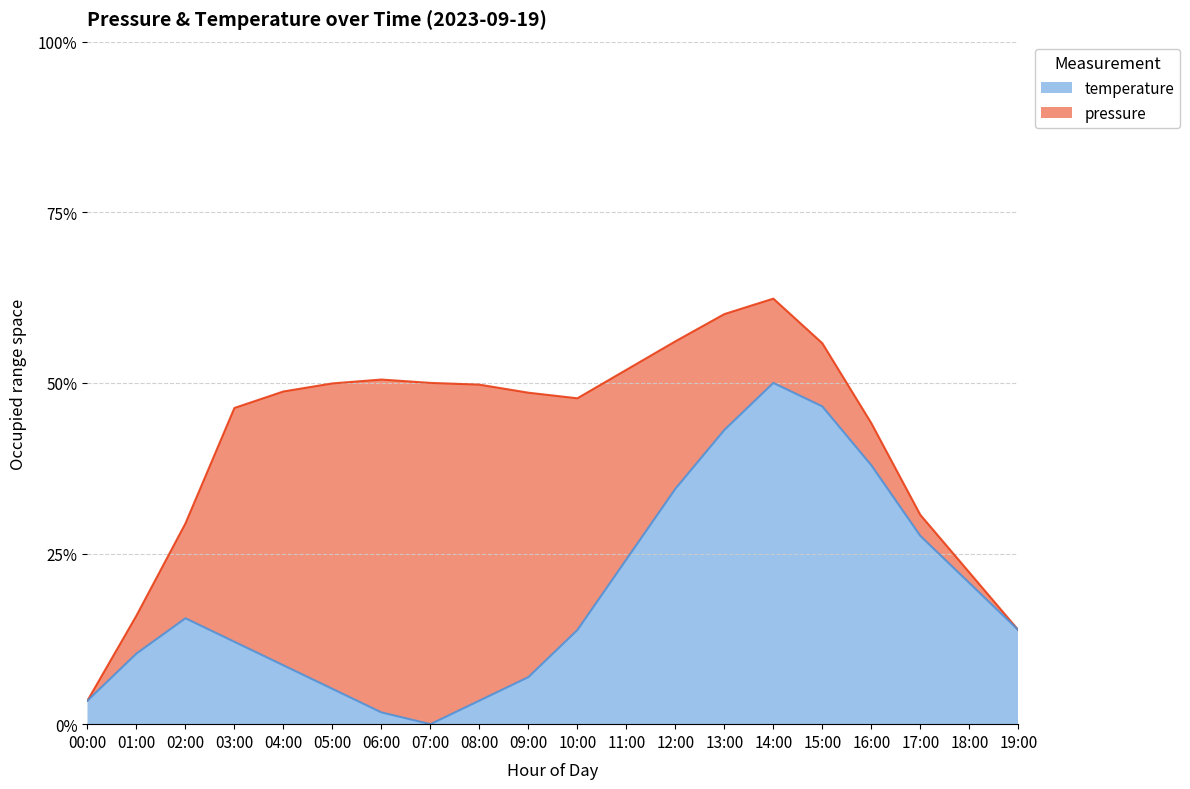

How many points are lower than both their immediate neighbors (excluding endpoints)?

1